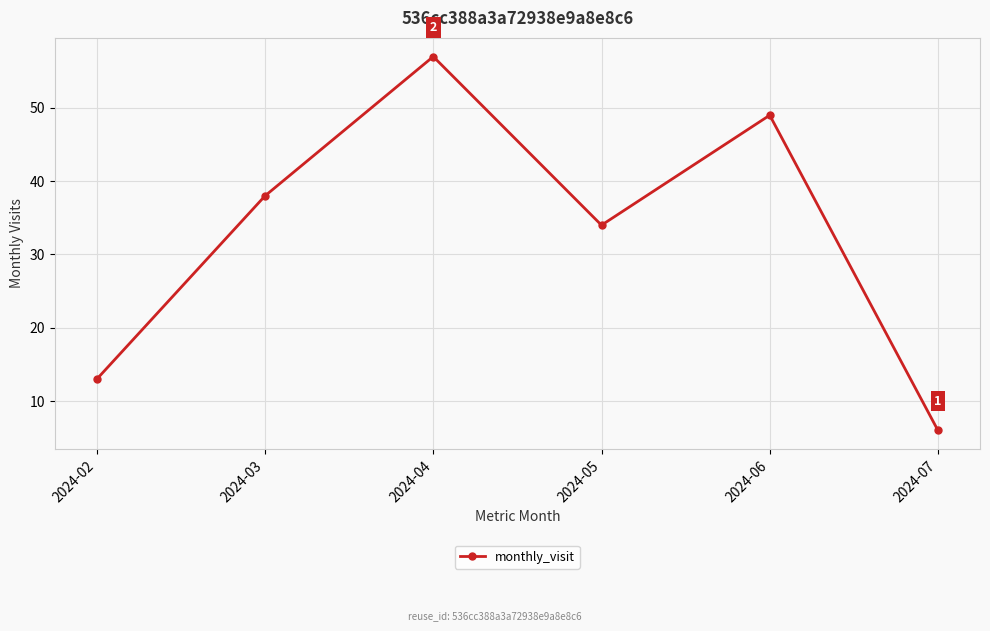

Between 2024-07 and 2024-04, which is larger?

2024-04